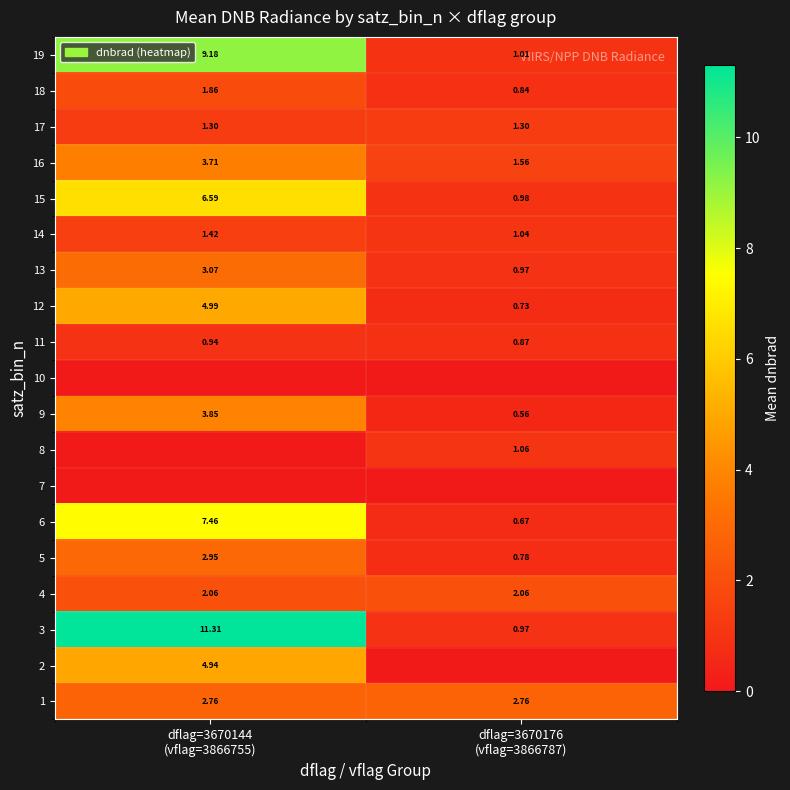

What is the total value across all series at dflag=3670144
(vflag=3866755)?

68.4